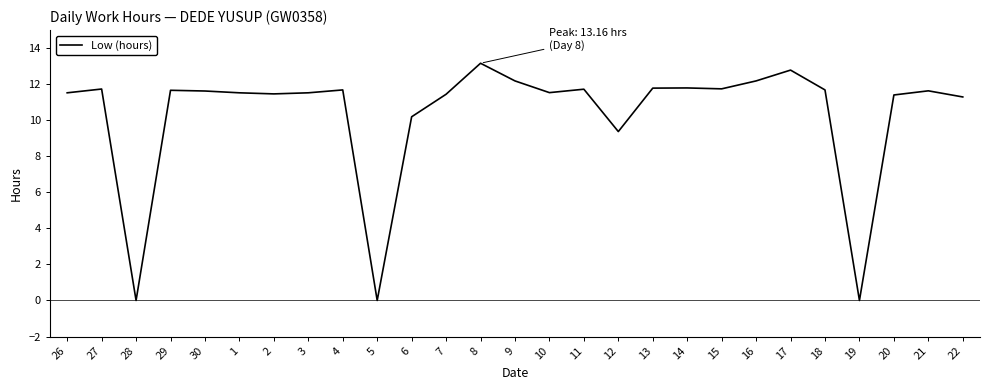

The chart shows a value of 11.7 at 11. True or false?

True